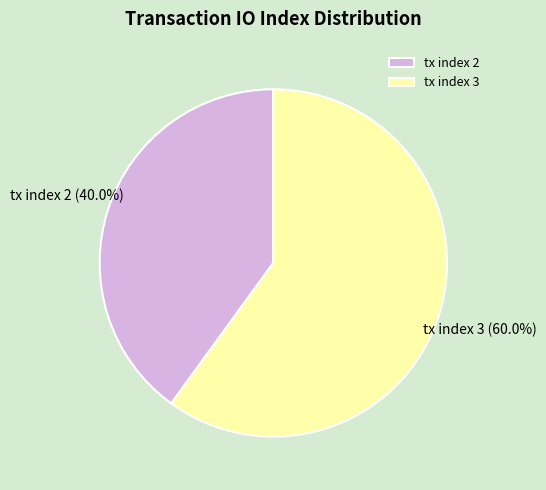

Is the sum of tx index 3 and tx index 2 greater than half?

Yes